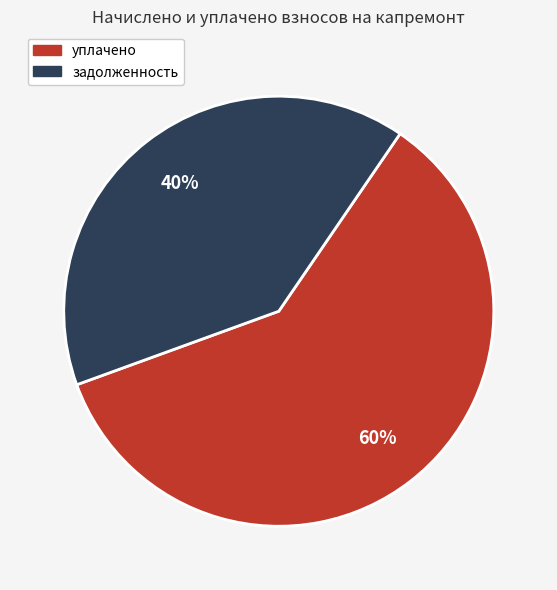

Is there any slice that represents more than half of the pie?

Yes